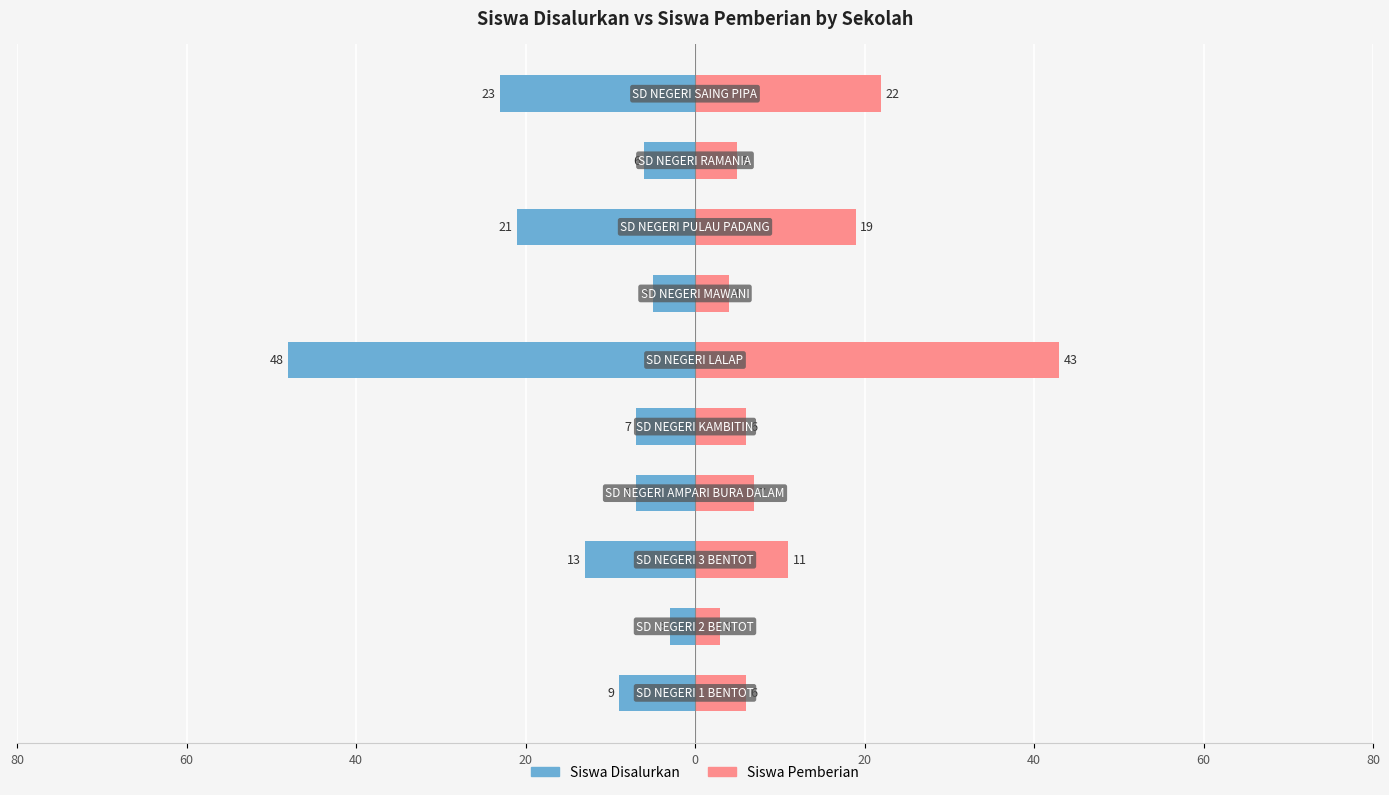

What are all the series names shown in the legend?

Siswa Disalurkan, Siswa Pemberian